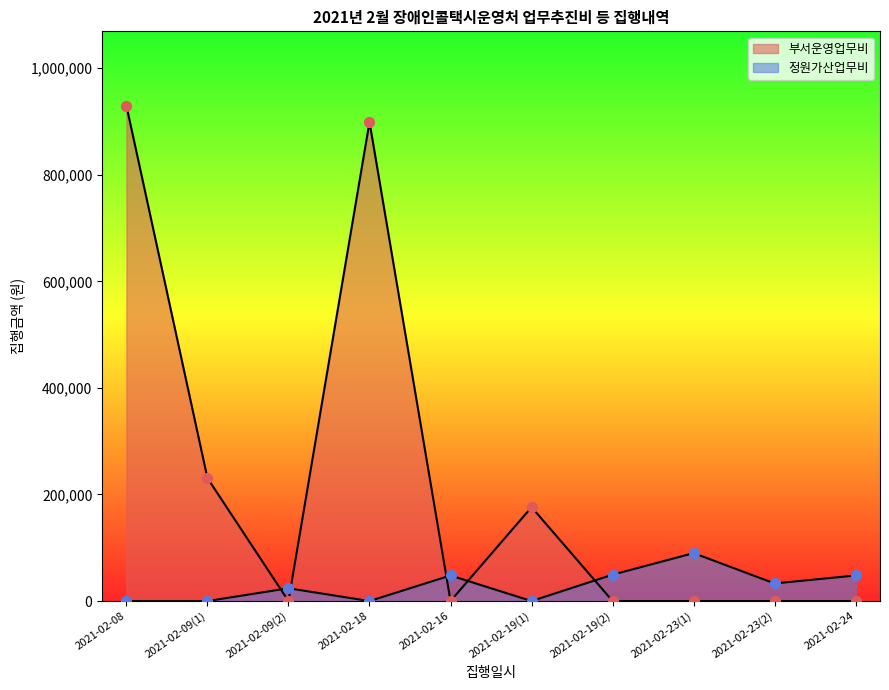

Which series contains the lowest Y value?

부서운영업무비